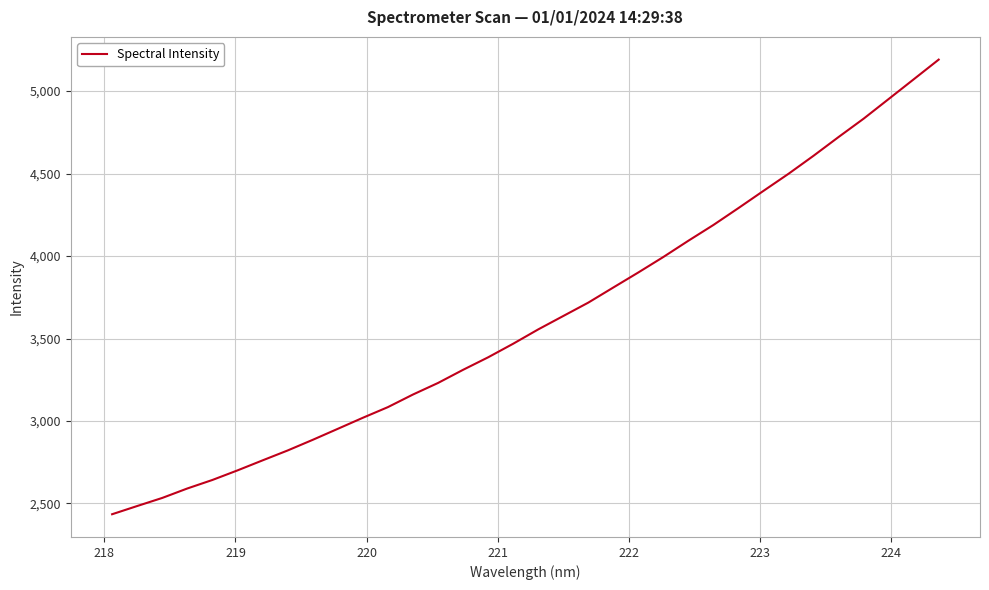

What is the smallest value displayed?

2434.9